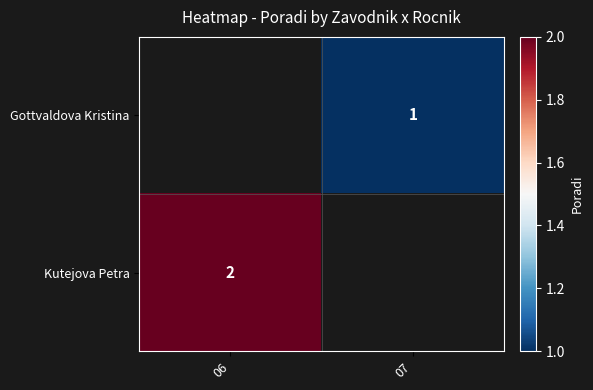

True or false: Gottvaldova Kristina has a value of 1 at 07.

True